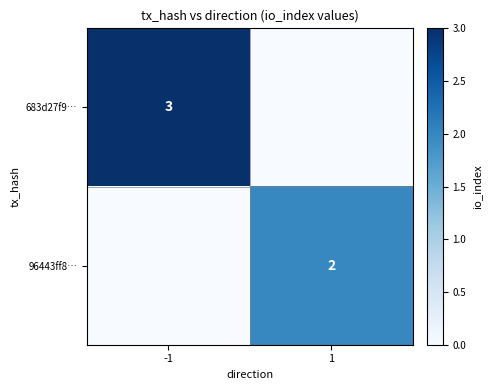

Which label corresponds to the largest value in the chart?

-1